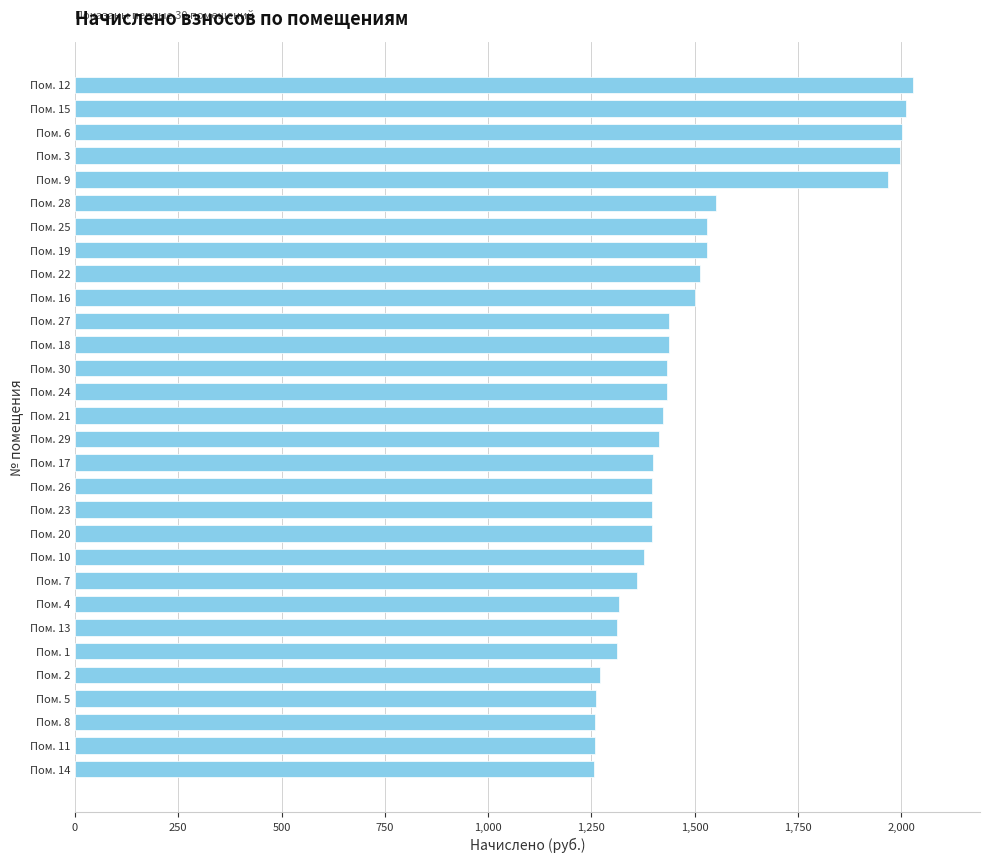

How many data points are less than 1424?

15